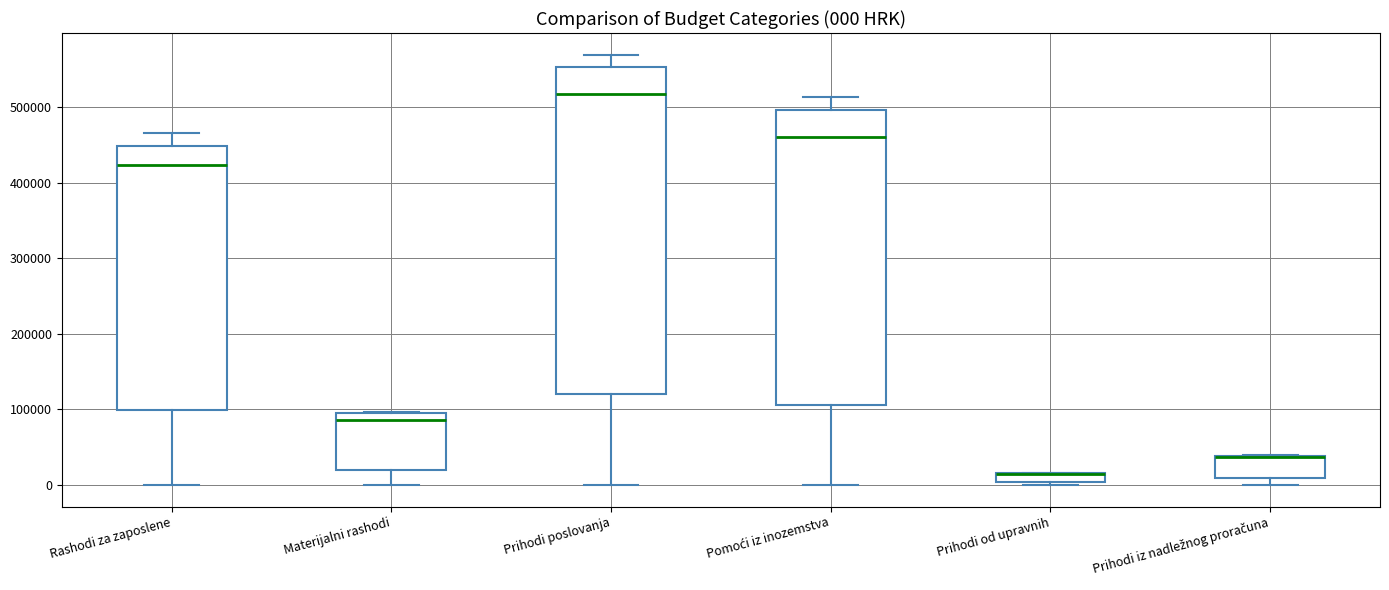

Which box is the tallest, from its lower edge to its upper edge?

Prihodi poslovanja